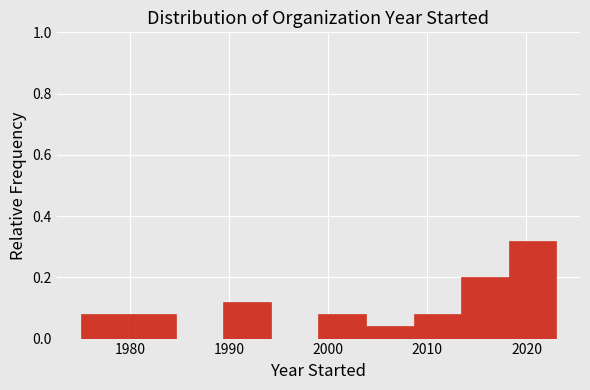

Reading left to right, list every bar in this chart as the range it spans on the x-axis followed by its height. Neither the bar edges nor the heights are printed on the chart, so give them approximately, as read against the axes.

1975.0 to 1979.8: 0.08
1979.8 to 1984.6: 0.08
1984.6 to 1989.4: 0
1989.4 to 1994.2: 0.12
1994.2 to 1999.0: 0
1999.0 to 2003.8: 0.08
2003.8 to 2008.6: 0.04
2008.6 to 2013.4: 0.08
2013.4 to 2018.2: 0.20
2018.2 to 2023.0: 0.32